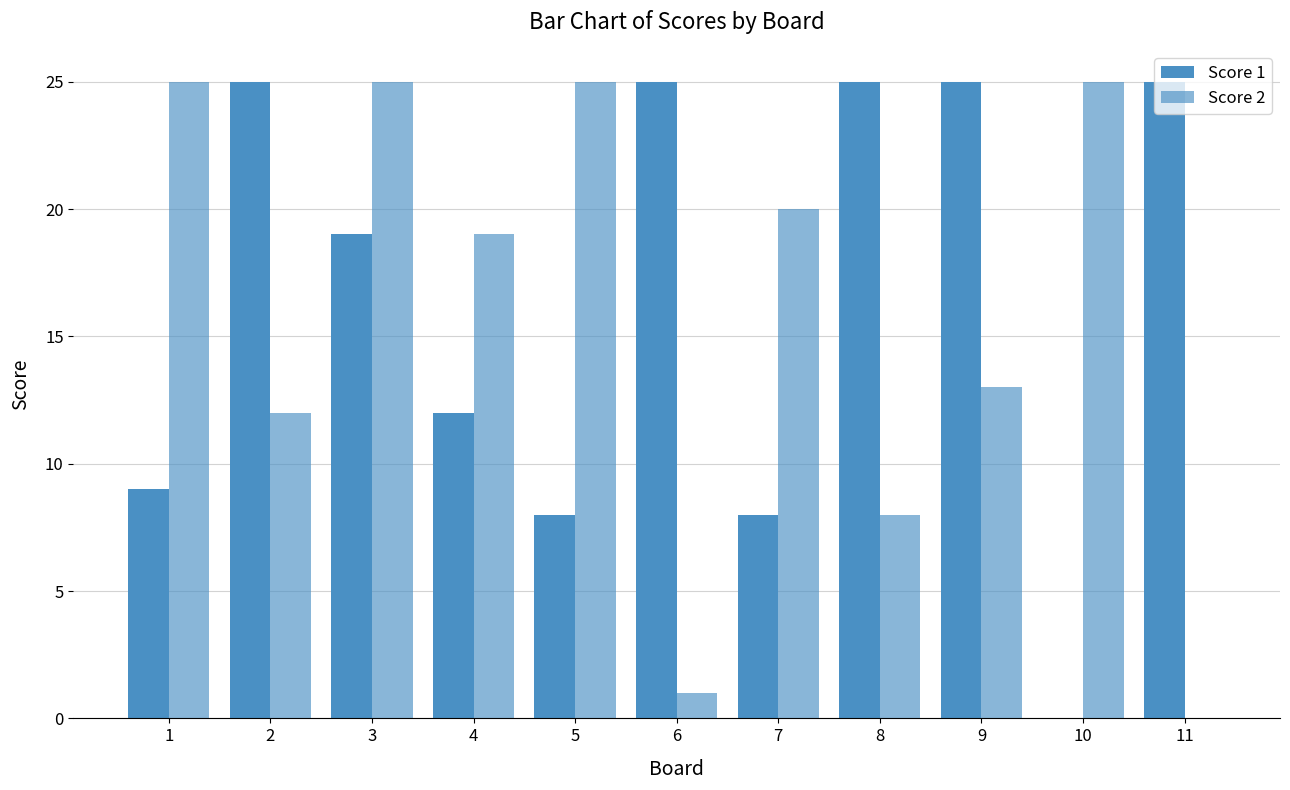

What is the maximum value for Score 1?

25